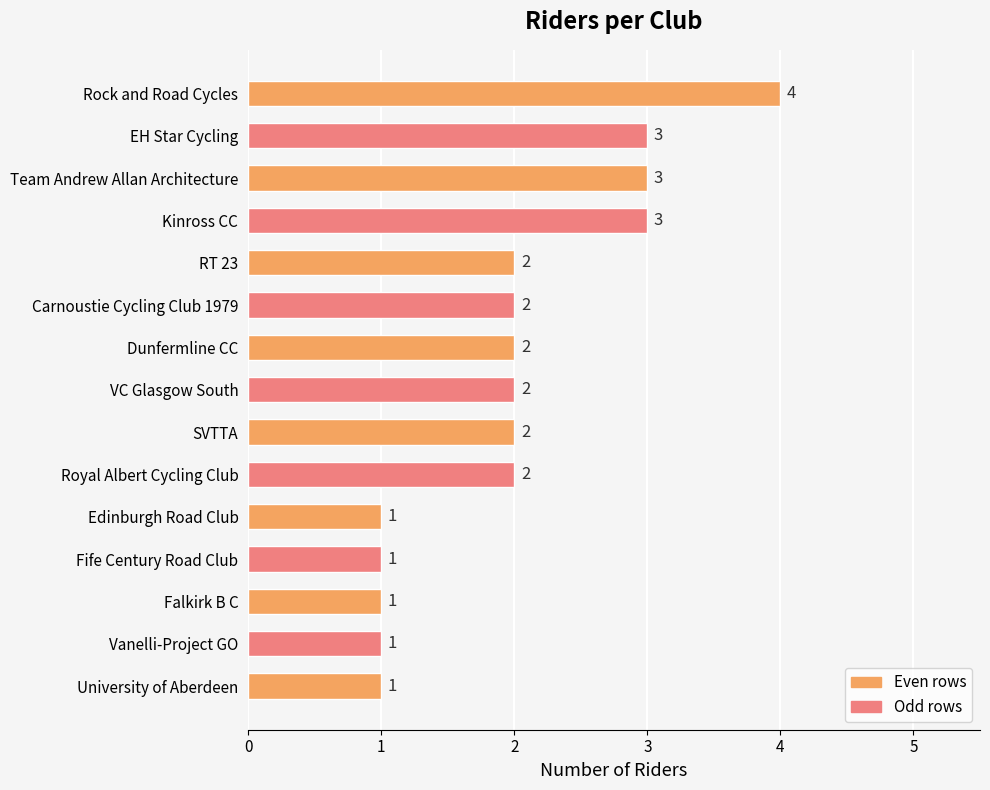

What is the label of the 11th bar from the top?

Edinburgh Road Club